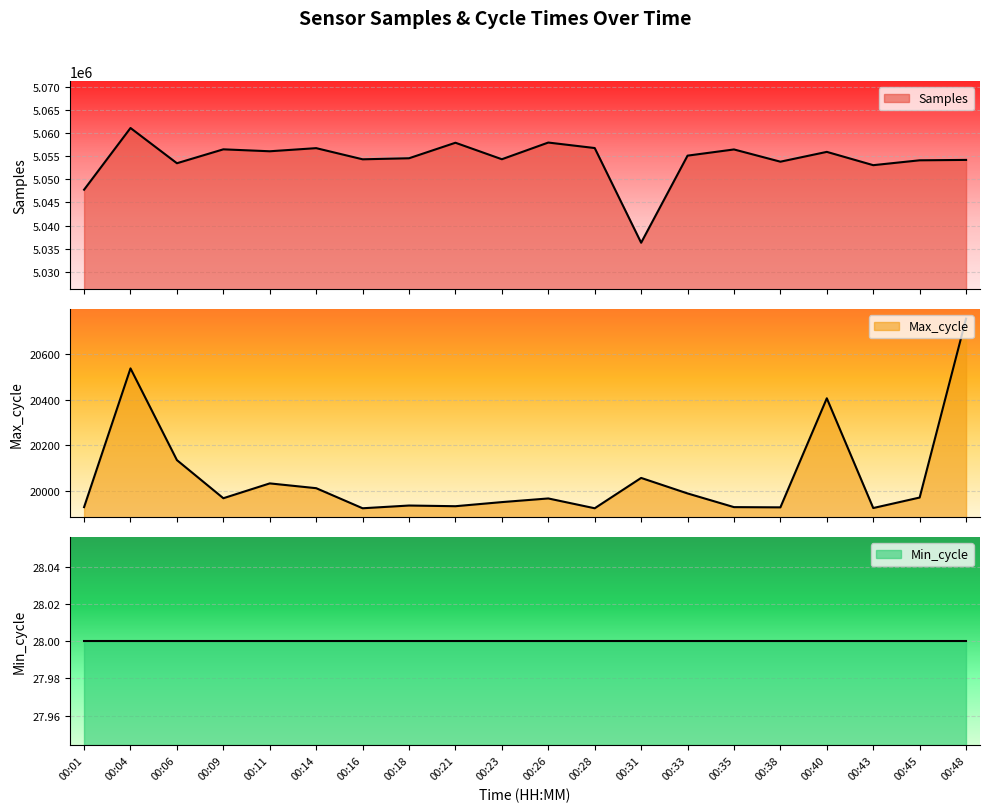

At which label does Max_cycle first exceed 19968?

00:04